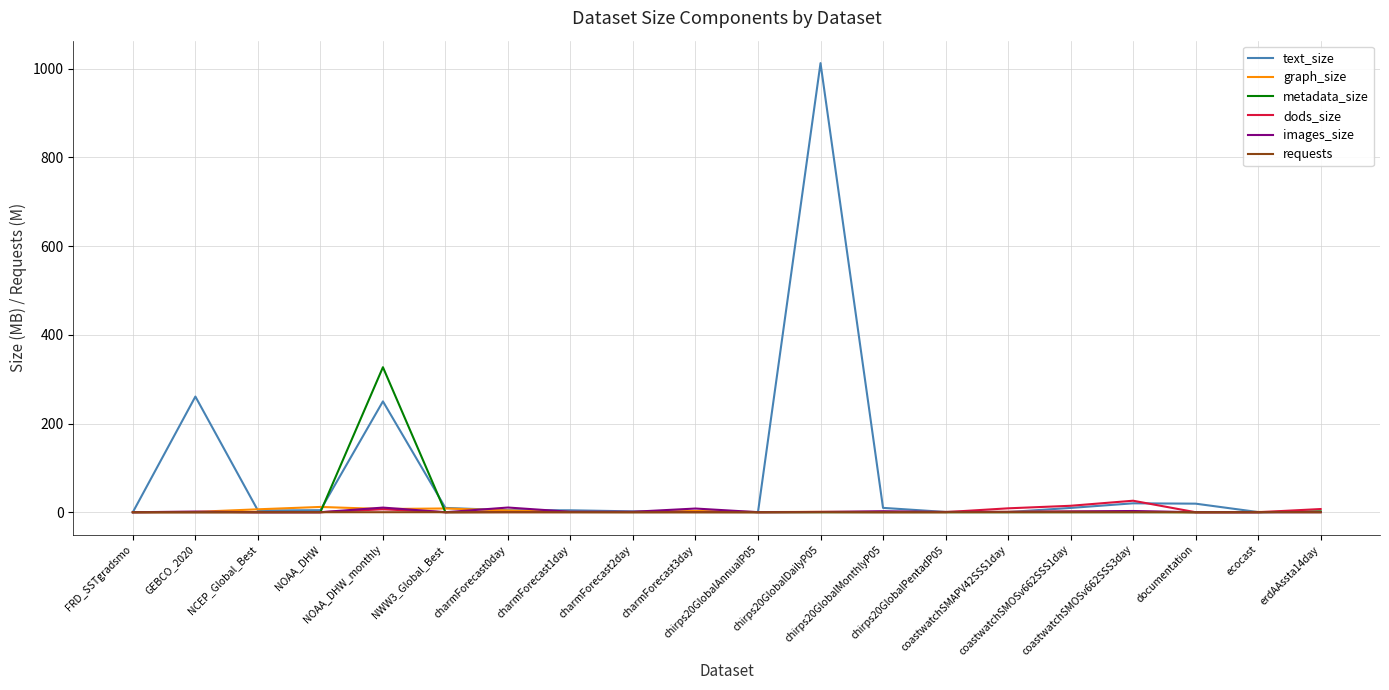

Which category has the highest value in the metadata_size series?

NOAA_DHW_monthly